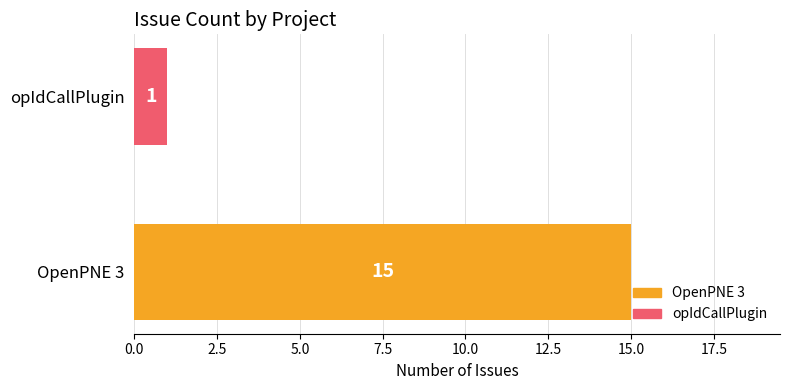

The value at opIdCallPlugin is 1. True or false?

True